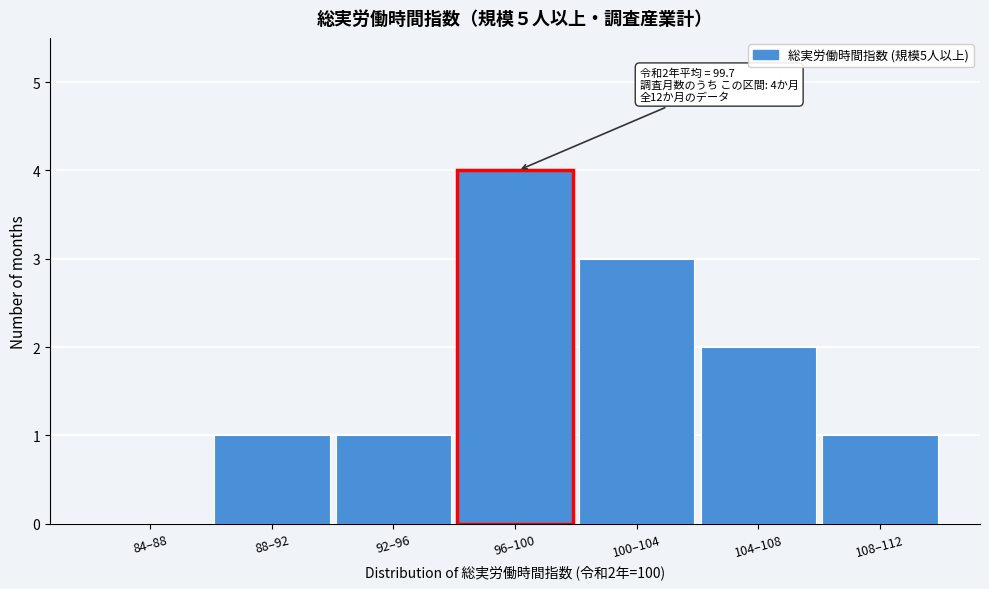

Reading right to left, what are all the values shown in this chart?

108–112=1	104–108=2	100–104=3	96–100=4	92–96=1	88–92=1	84–88=0